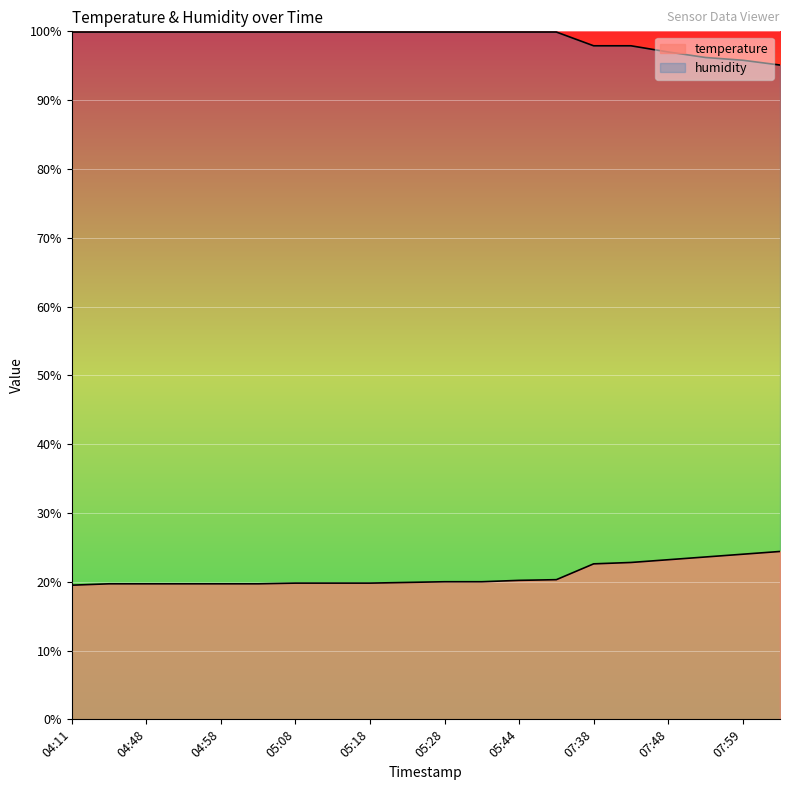

What is the sum of all temperature values?

418.4